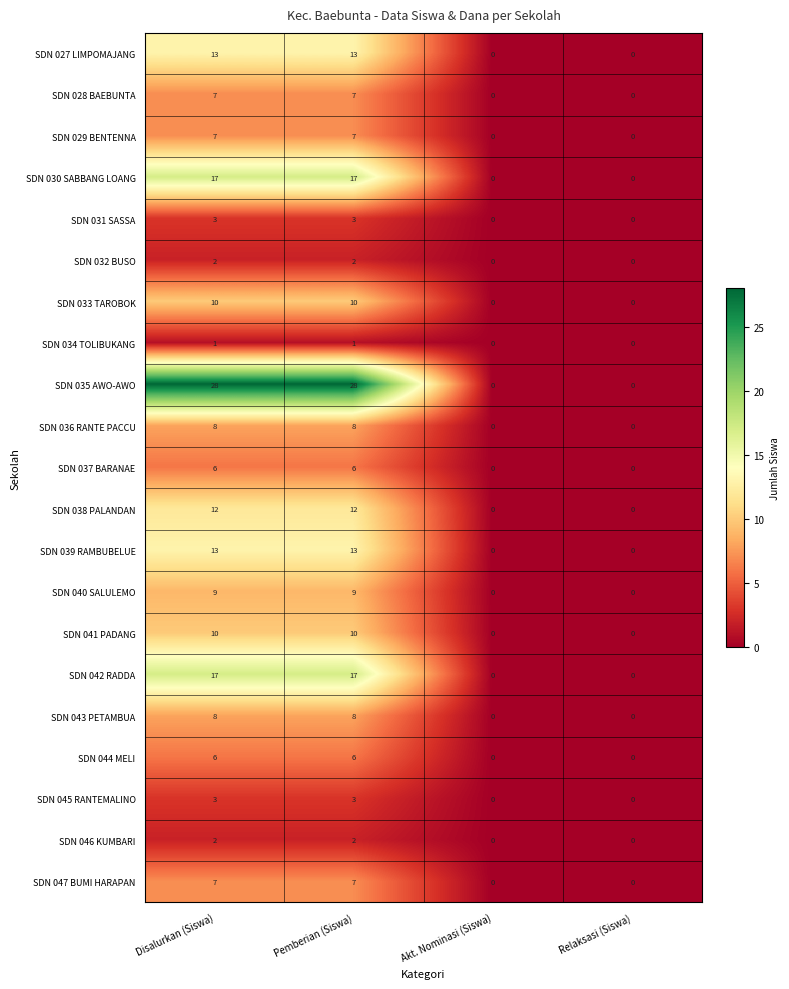

What is the difference between the maximum and minimum values in the SDN 029 BENTENNA series?

7